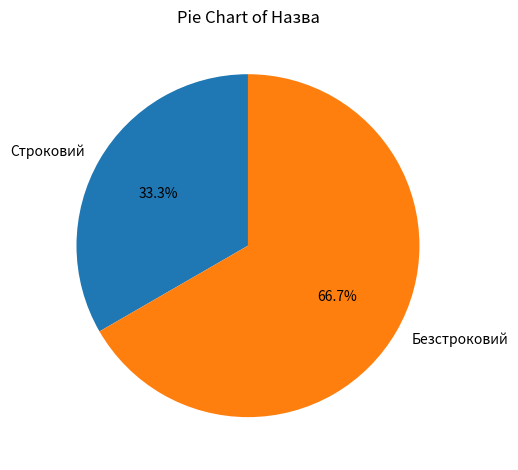

Combined, do Строковий and Безстроковий account for over 50%?

Yes